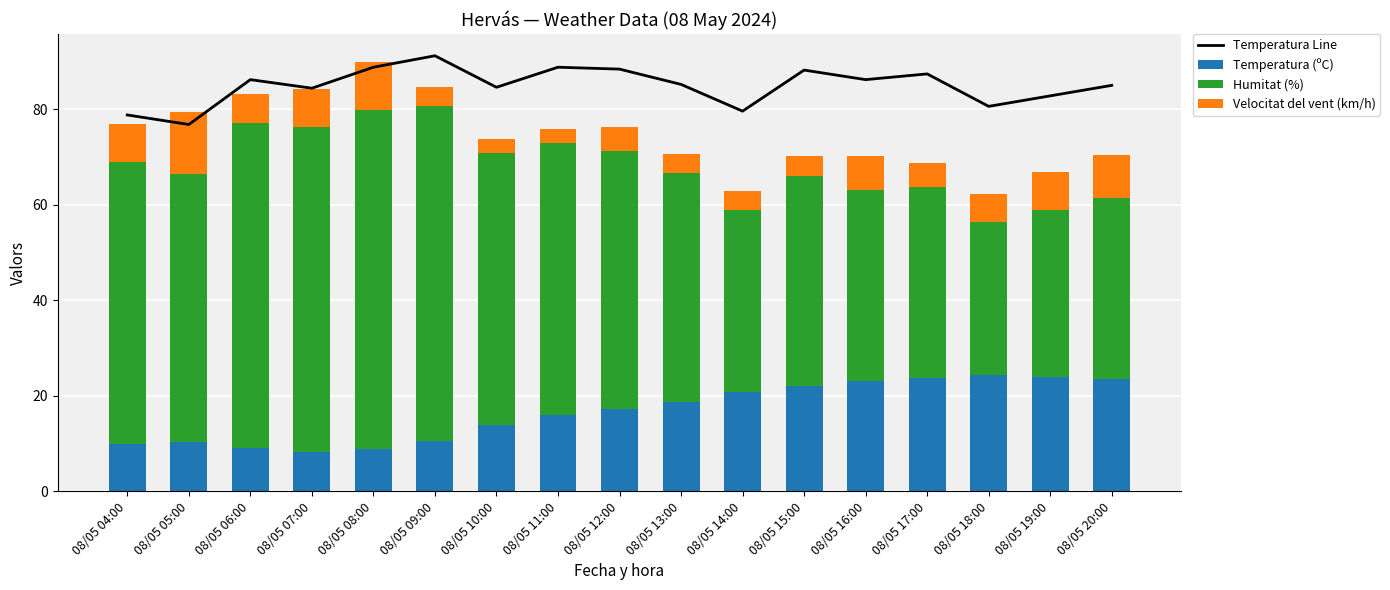

What is the difference between the highest and lowest values at 08/05 13:00?

81.2